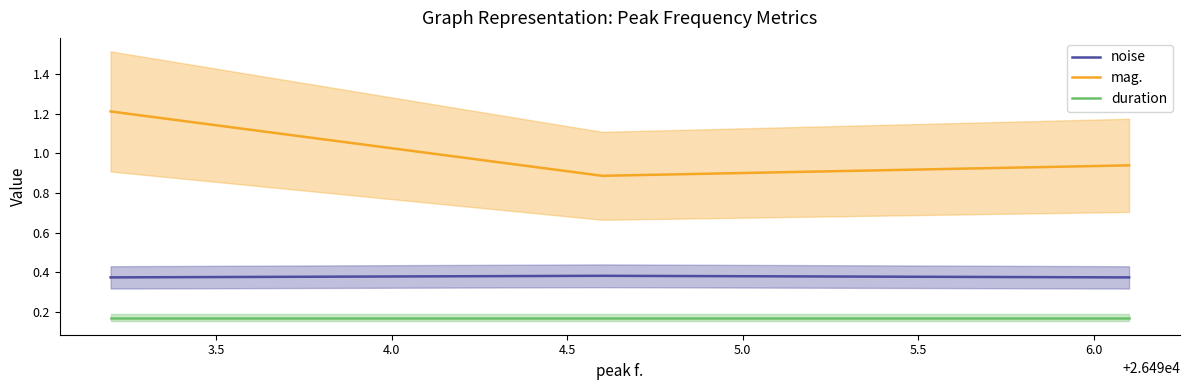

What is the highest value of the mag. series?

1.2